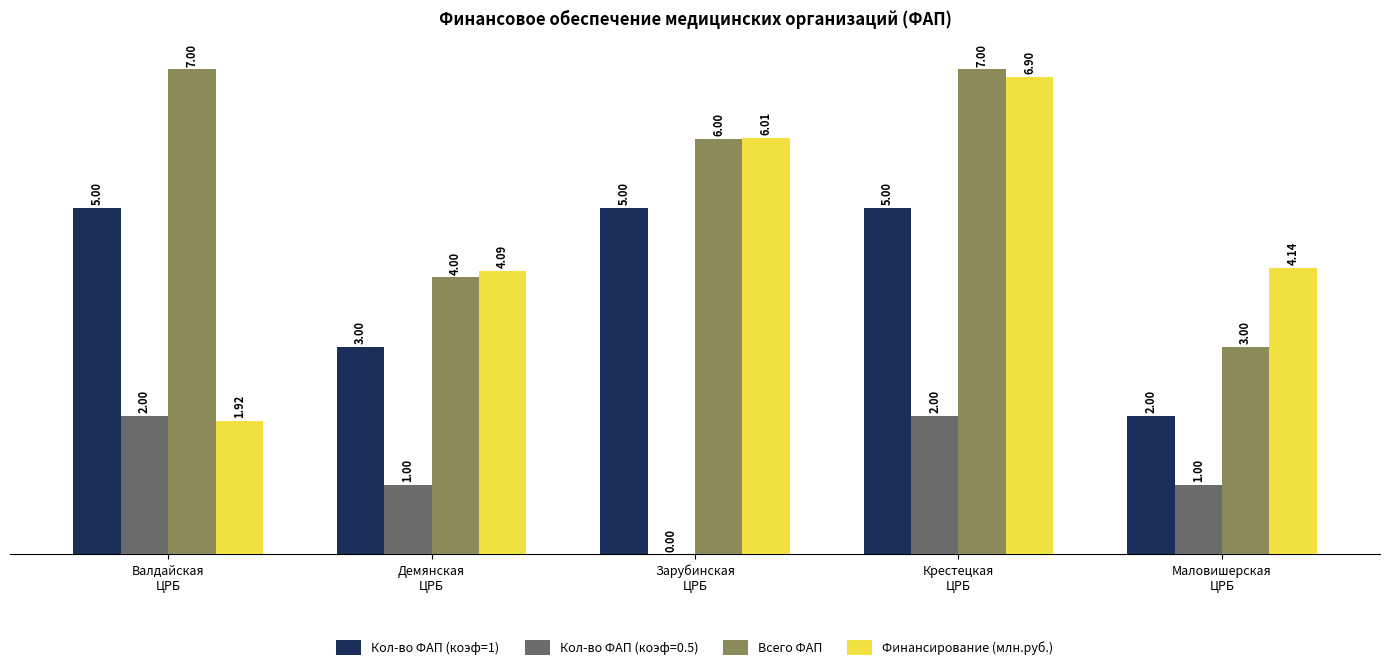

True or false: Всего ФАП has a value of 3.9 at Маловишерская
ЦРБ.

False